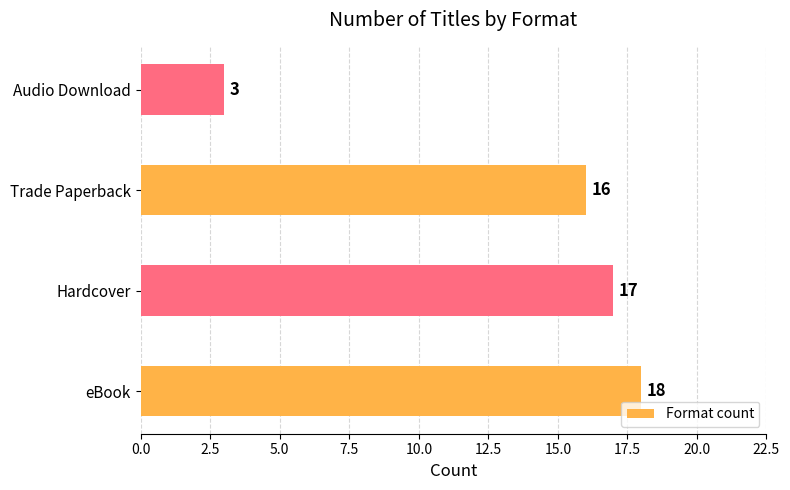

What is the difference between the maximum and minimum values?

15